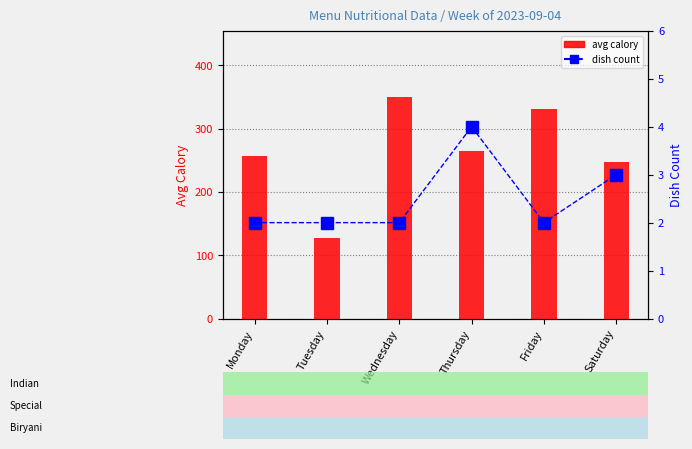

How many groups of bars are there?

6